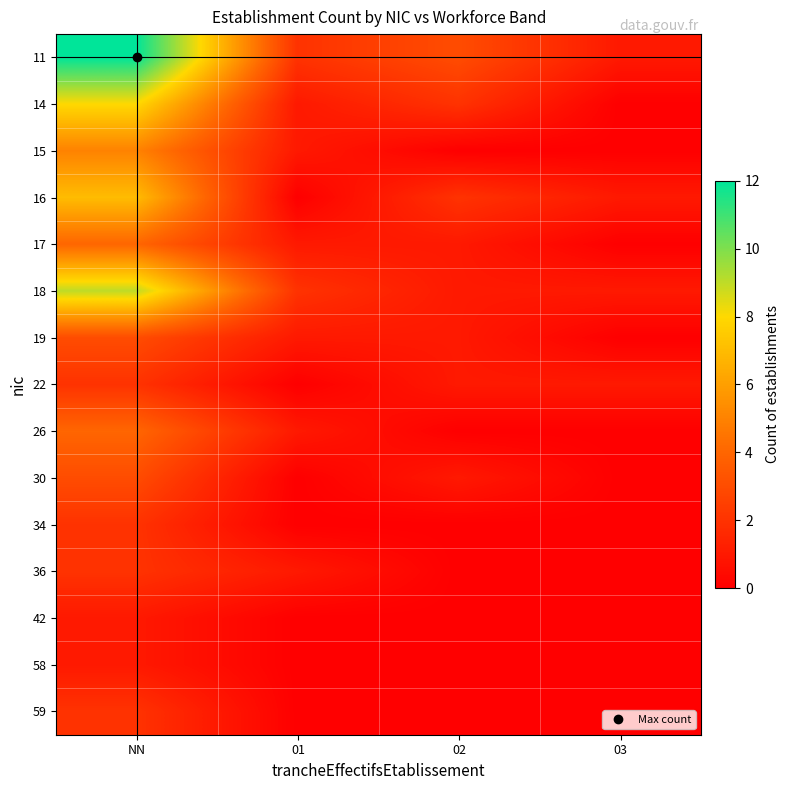

What is the total value across all series at NN?

65